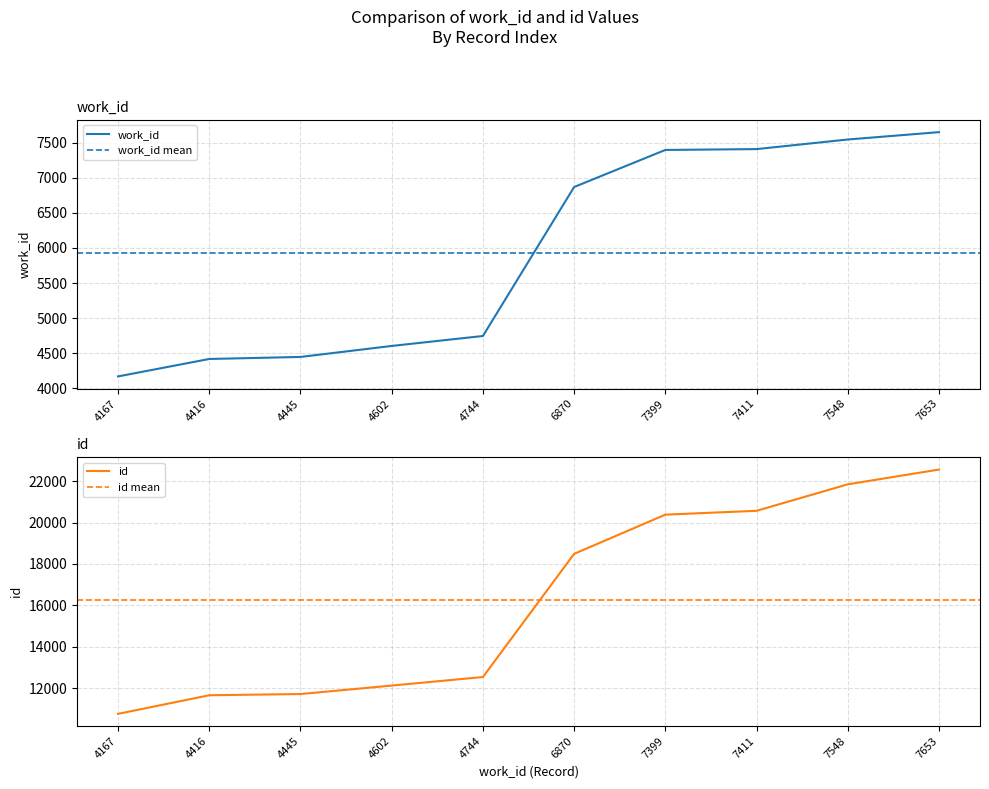

List the series in order of their overall mean, lowest first.

work_id, id